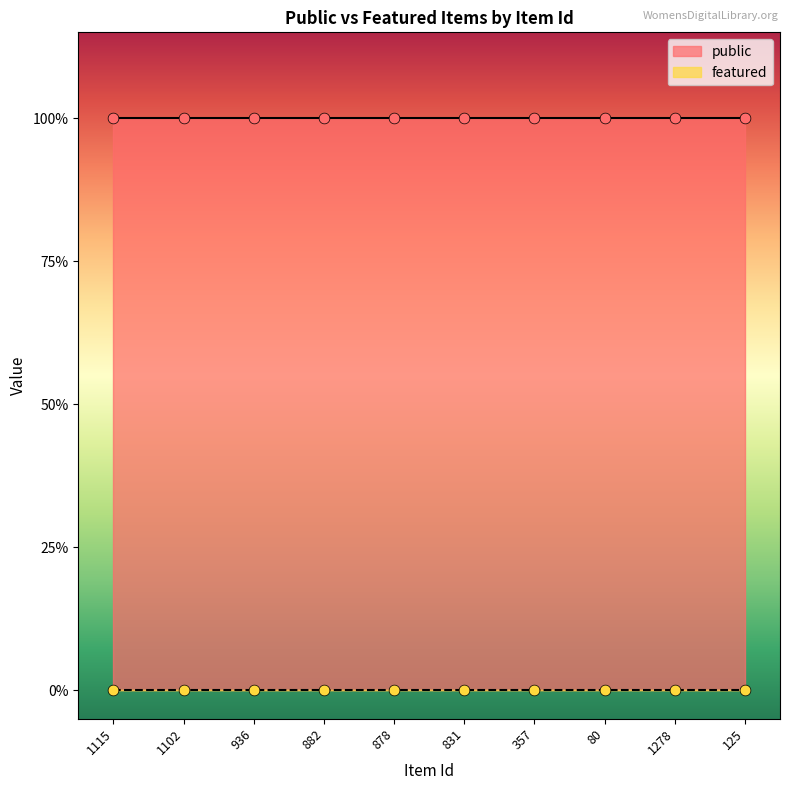

At how many categories does at least one series exceed 0?

10